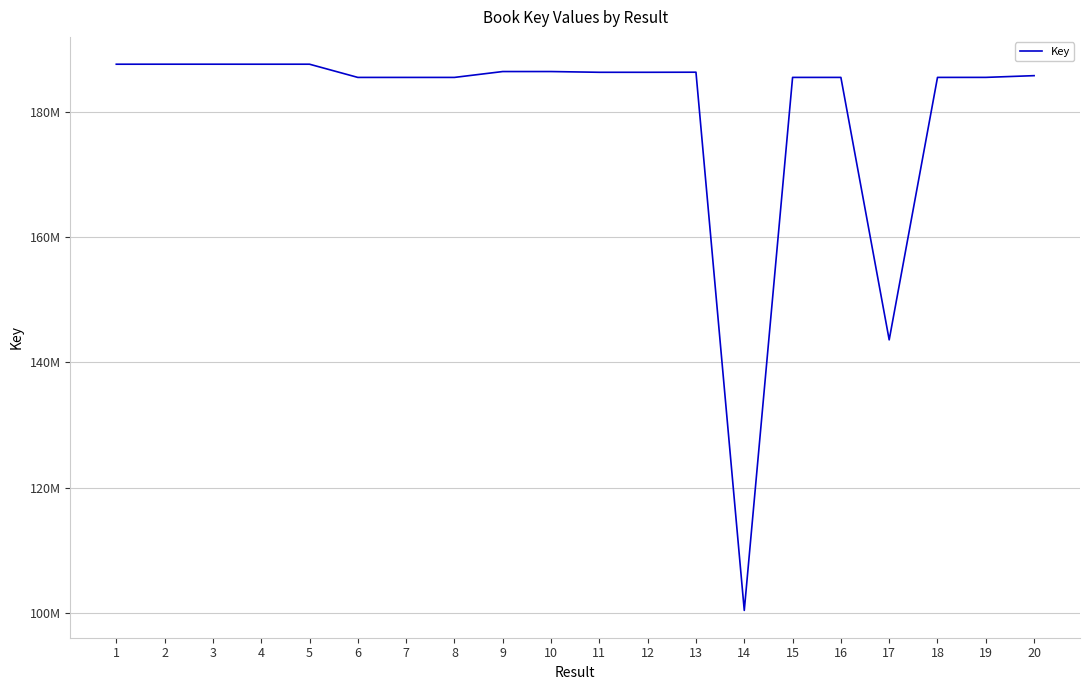

Approximately how many times larger is the value at 6 compared to 7?

1.0